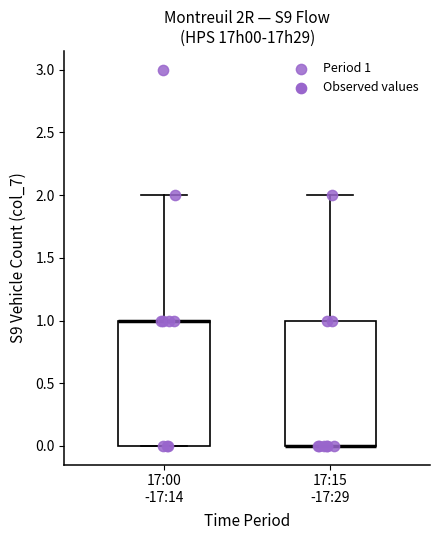

Reading left to right, read every box against the y-axis: the position of its median line, the range the box covers, and the ends of its whiskers. The values are not printed on the chart, so give them approximately, as read against the axis.

17:00 -17:14: median 1 (drawn on the box's upper edge), box 0 to 1, whiskers 0 to 2
17:15 -17:29: median 0 (drawn on the box's lower edge), box 0 to 1, whiskers 0 to 2